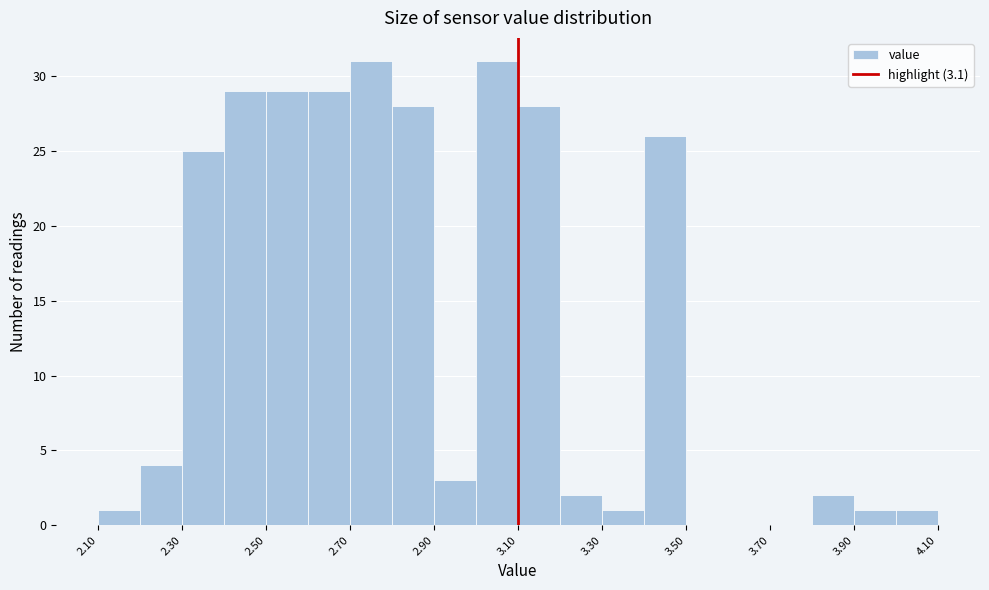

Reading left to right, transcribe this chart: for each bar, give the range it covers on the x-axis and its height. The values are not printed on the chart, so give them approximately, as read against the axis.

2.1 to 2.2: 1
2.2 to 2.3: 4
2.3 to 2.4: 25
2.4 to 2.5: 29
2.5 to 2.6: 29
2.6 to 2.7: 29
2.7 to 2.8: 31
2.8 to 2.9: 28
2.9 to 3.0: 3
3.0 to 3.1: 31
3.1 to 3.2: 28
3.2 to 3.3: 2
3.3 to 3.4: 1
3.4 to 3.5: 26
3.5 to 3.6: 0
3.6 to 3.7: 0
3.7 to 3.8: 0
3.8 to 3.9: 2
3.9 to 4.0: 1
4.0 to 4.1: 1